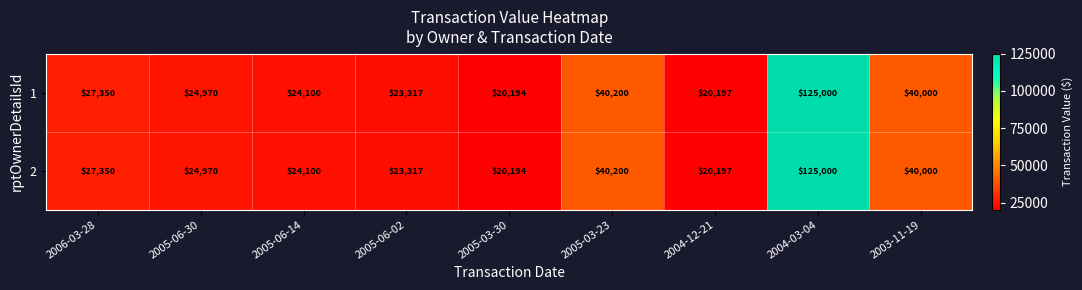

Is it true that 2 equals 12789 at 2005-03-30?

False